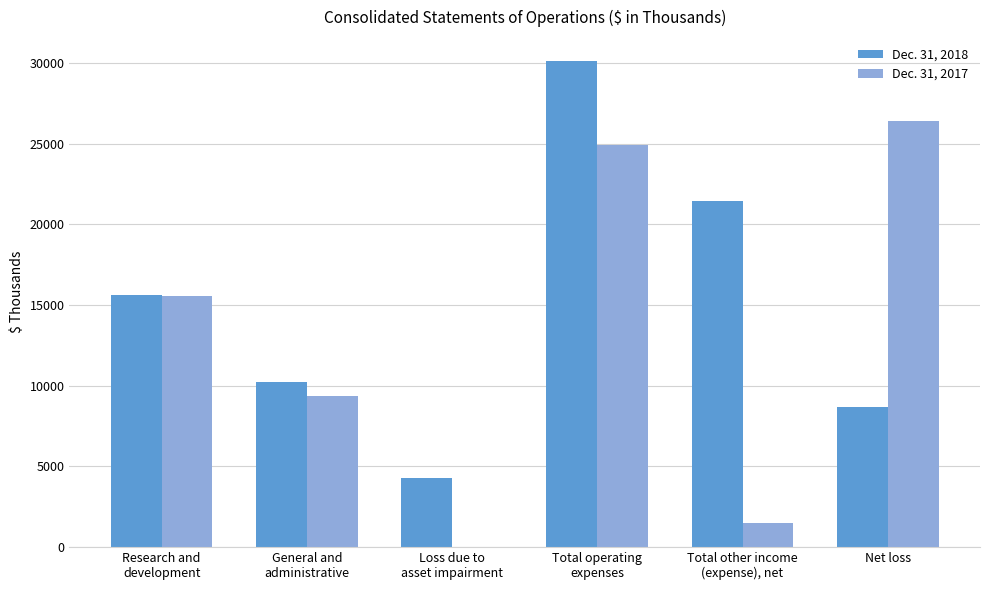

How many groups of bars are there?

6